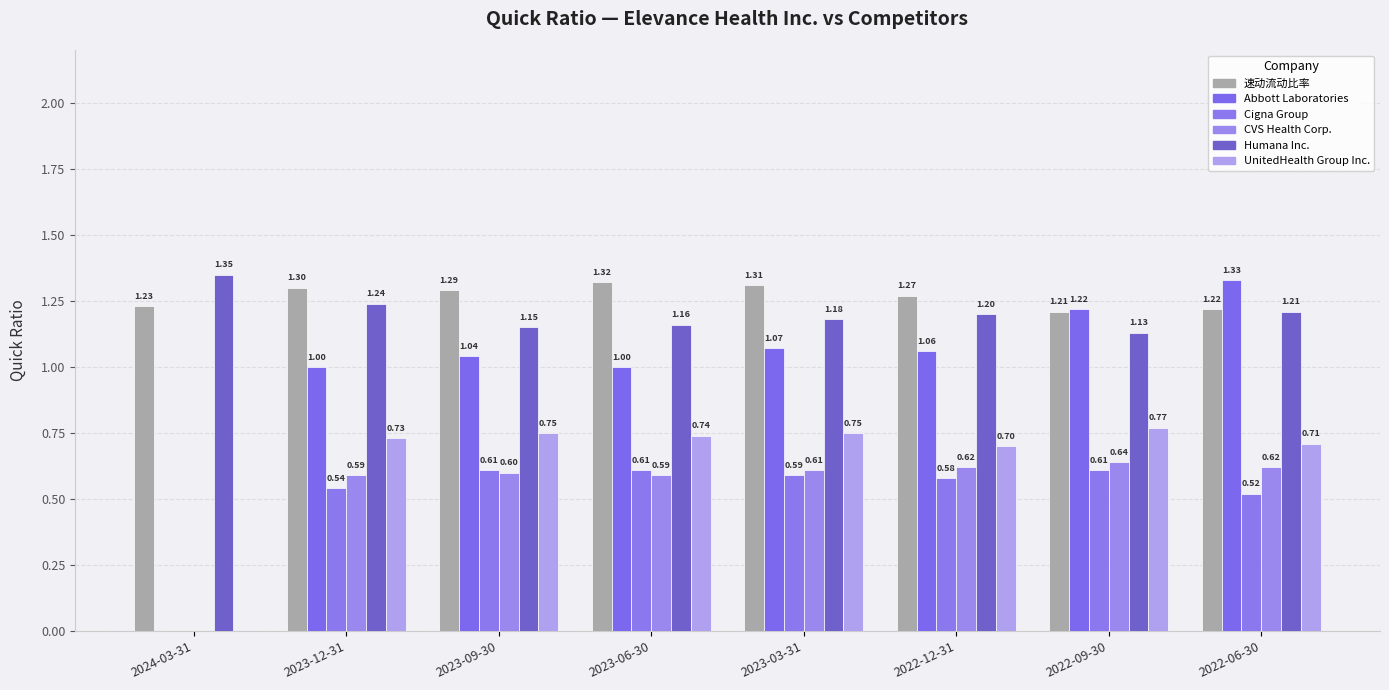

Count the number of categories in the chart.

8